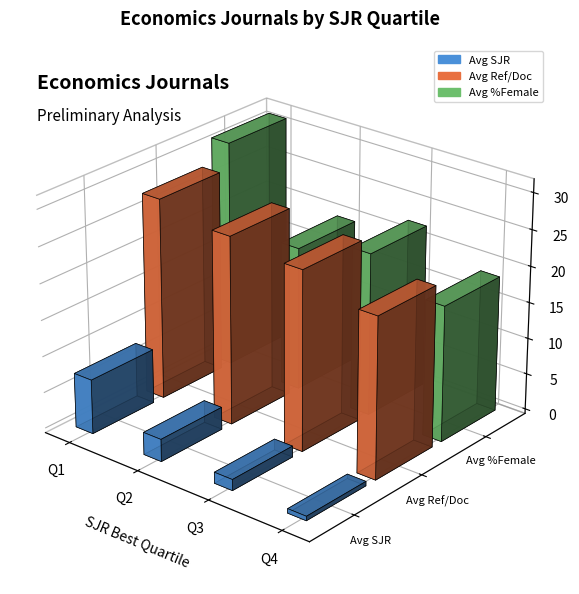

What are all the series names shown in the legend?

Avg SJR, Avg Ref/Doc, Avg %Female